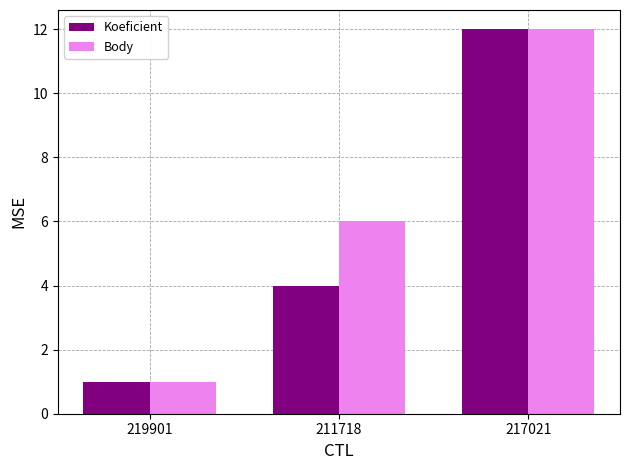

Which series changed the most between 219901 and 211718?

Body